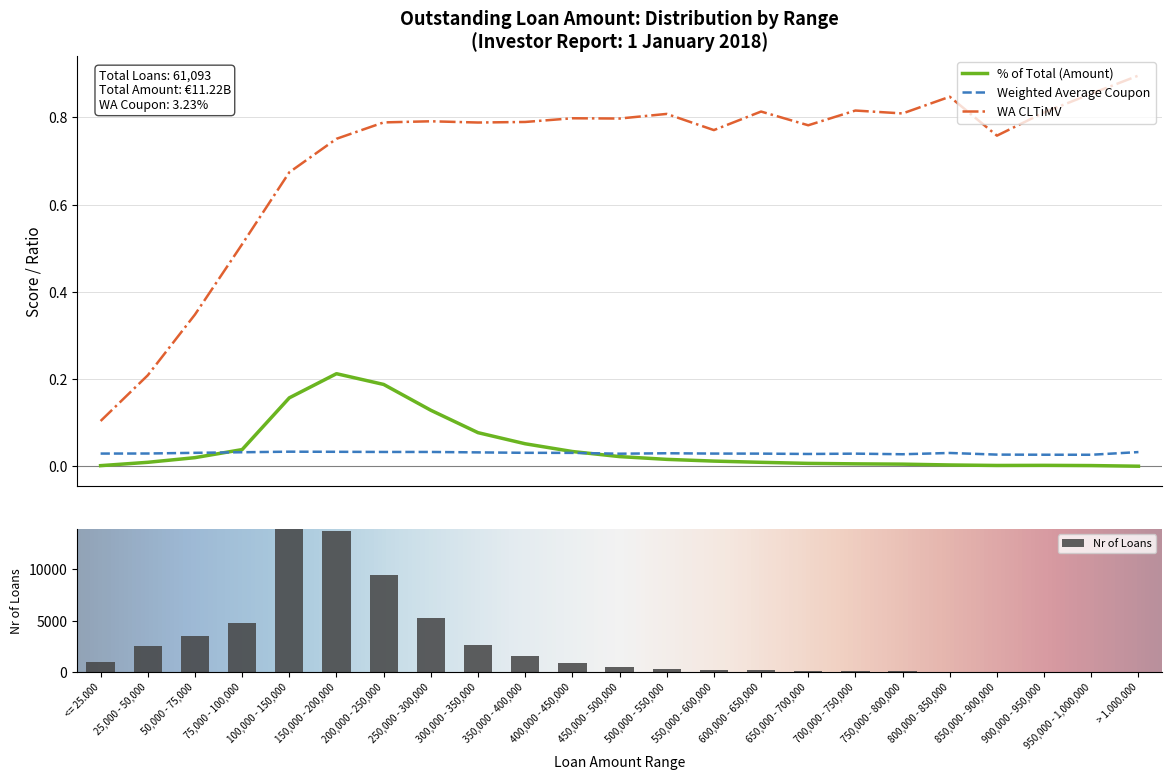

Reading left to right, list all the values displayed in this chart.

Aggregate Outstanding Amount: 0.0	0.0	0.0	0.0	0.2	0.2	0.2	0.1	0.1	0.1	0.0	0.0	0.0	0.0	0.0	0.0	0.0	0.0	0.0	0.0	0.0	0.0	0.0
Nr of Loans: 1000.0	2566.0	3484.0	4825.0	13967.0	13795.0	9438.0	5288.0	2670.0	1546.0	892.0	523.0	337.0	230.0	161.0	109.0	85.0	70.0	40.0	23.0	25.0	18.0	1.0
Weighted Average Coupon: 0.0	0.0	0.0	0.0	0.0	0.0	0.0	0.0	0.0	0.0	0.0	0.0	0.0	0.0	0.0	0.0	0.0	0.0	0.0	0.0	0.0	0.0	0.0
WA CLTiMV: 0.1	0.2	0.3	0.5	0.7	0.8	0.8	0.8	0.8	0.8	0.8	0.8	0.8	0.8	0.8	0.8	0.8	0.8	0.8	0.8	0.8	0.9	0.9